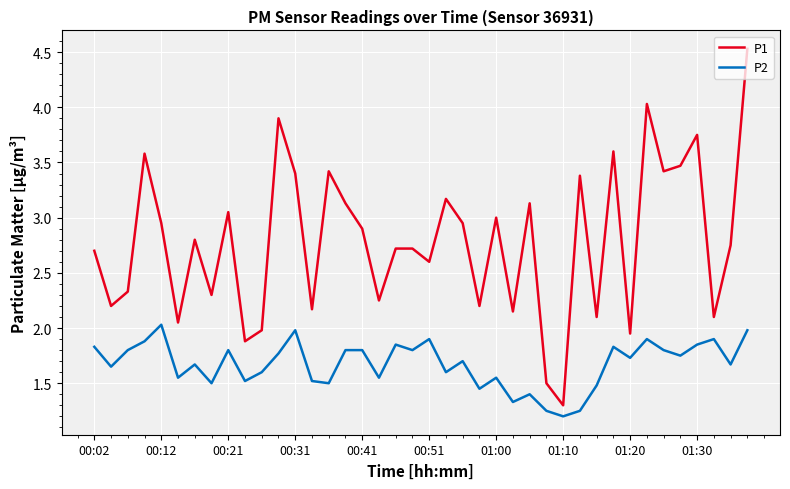

List the series in order of their peak value, lowest first.

P2, P1